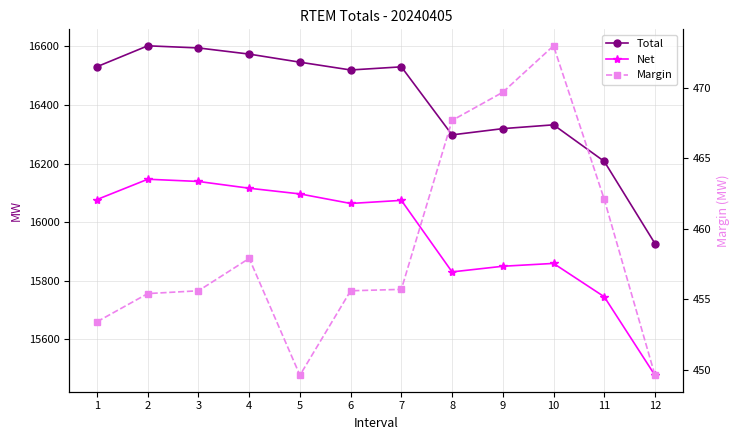

True or false: Total and Margin intersect in this chart.

False